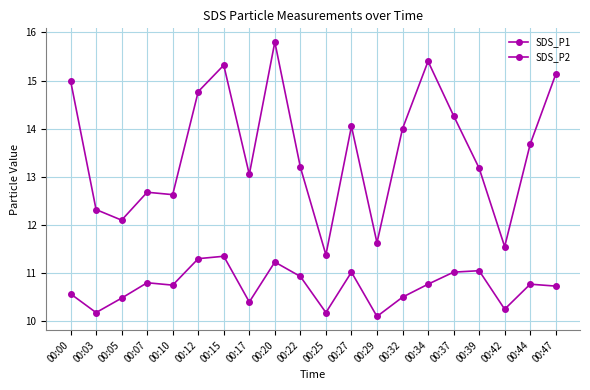

How many lines are shown in the chart?

2